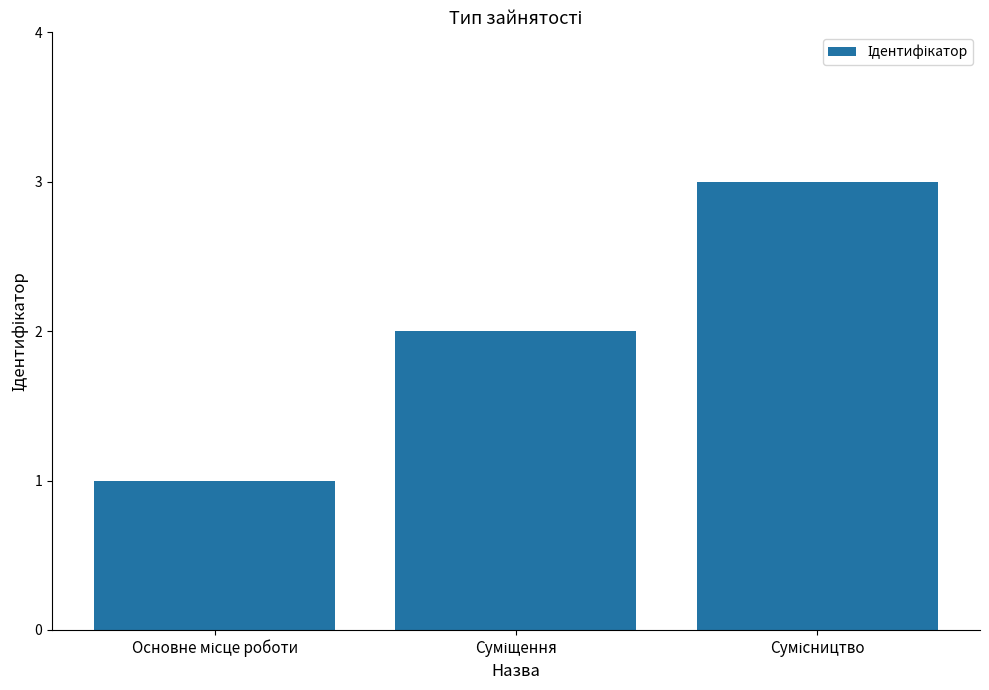

What is the sum of all values?

6